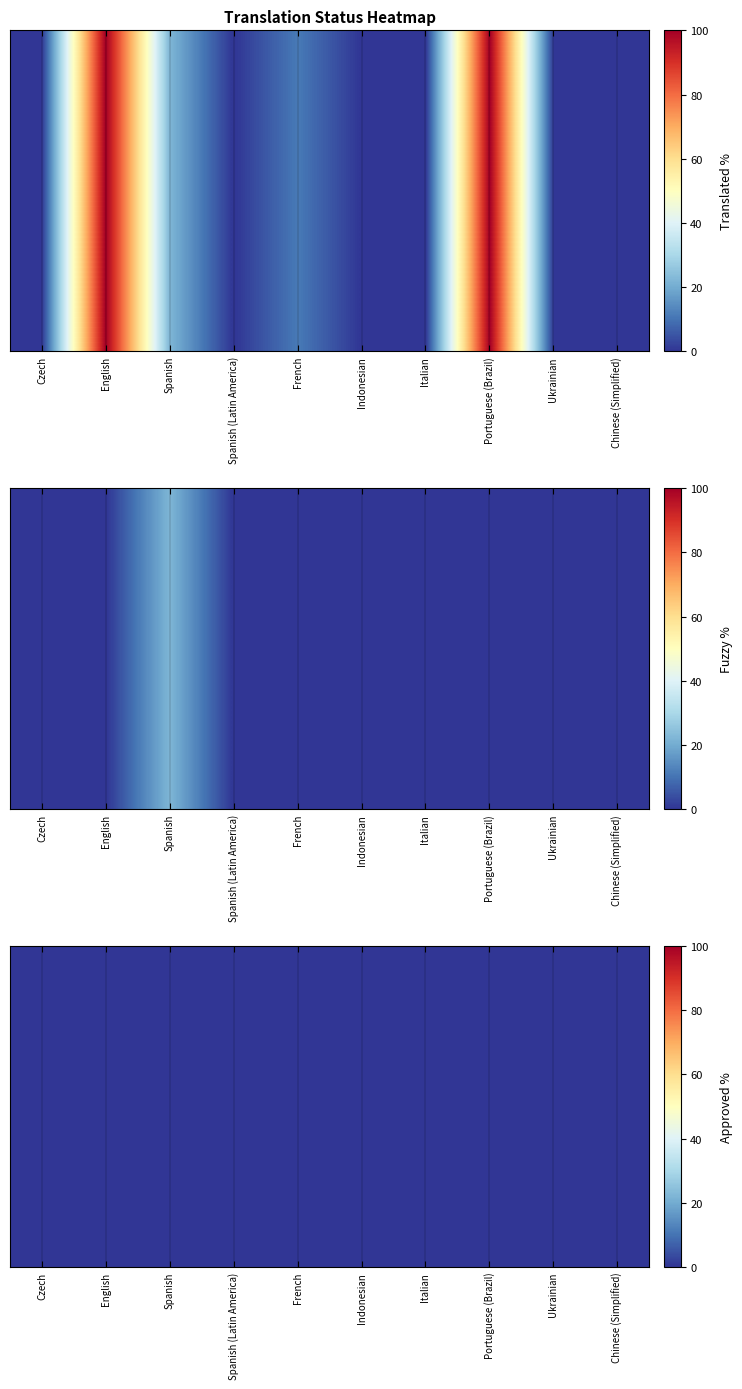

The fuzzy_percent series shows 14.8 at Italian. True or false?

False